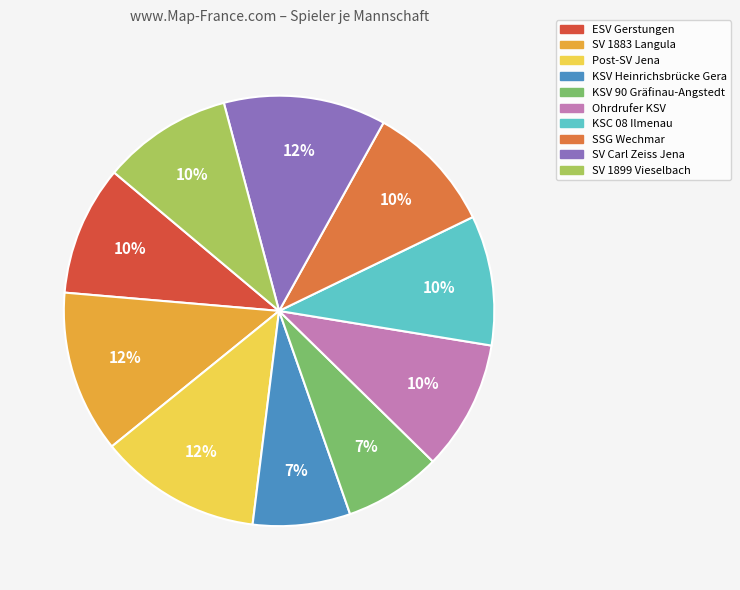

What percentage is the Post-SV Jena slice, to the nearest percent?

12%